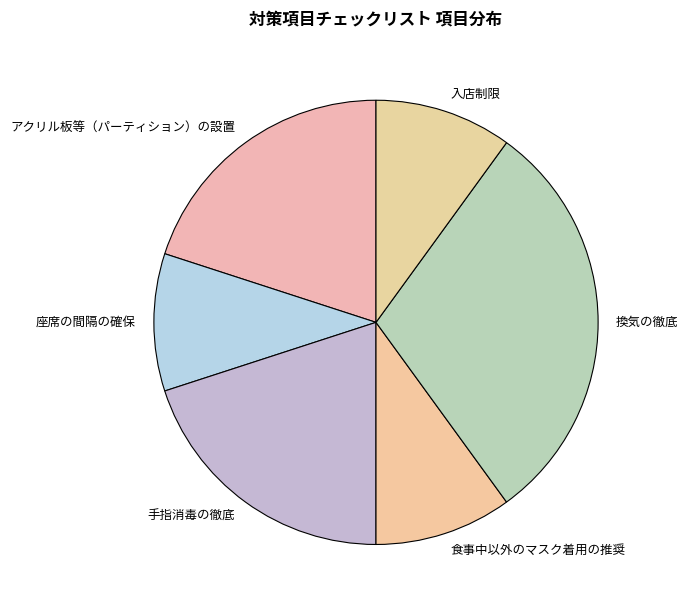

Do 食事中以外のマスク着用の推奨 and 座席の間隔の確保 together represent more than half of the pie?

No